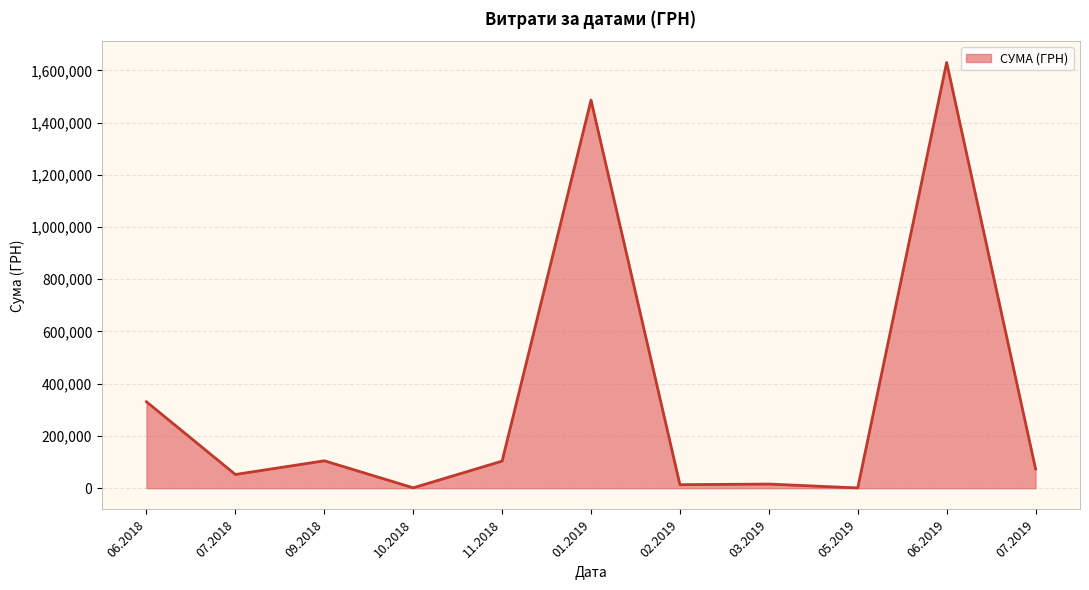

What is the smallest value displayed?

800.0